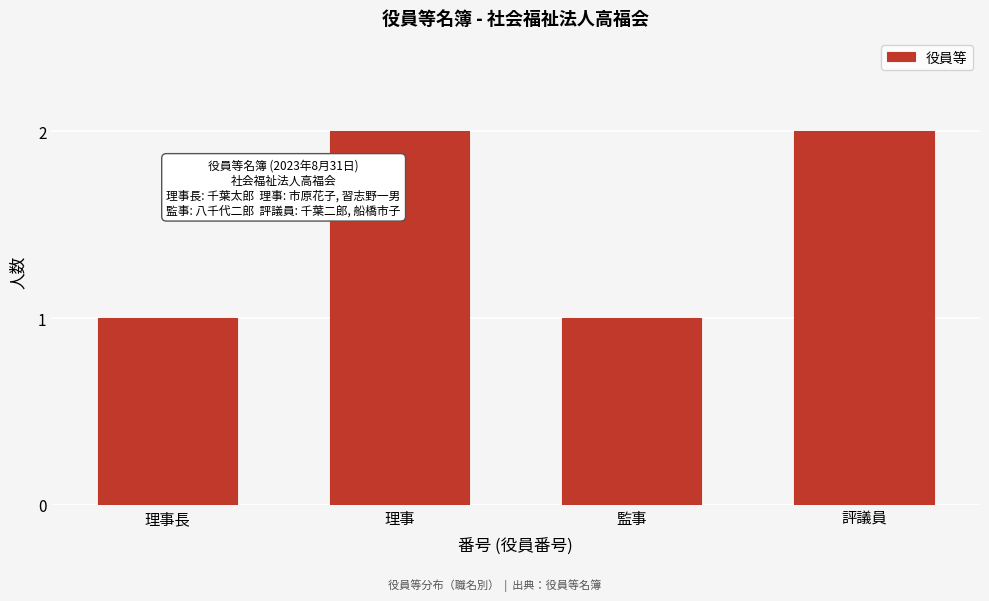

Reading left to right, transcribe all the data shown in this chart.

1	2	1	2